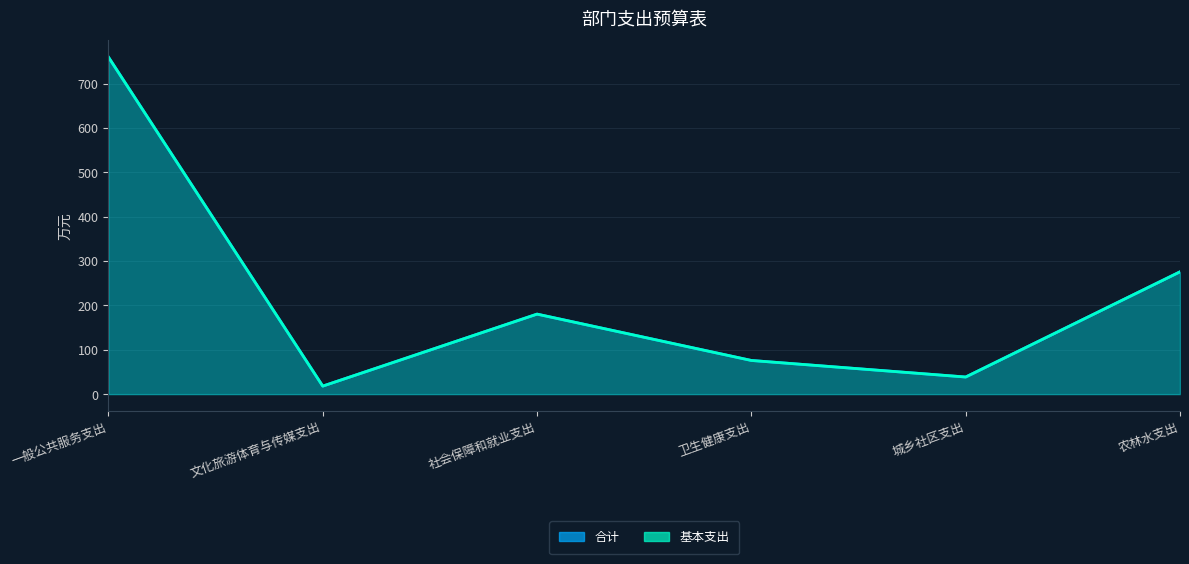

Where is the first local maximum for 基本支出?

社会保障和就业支出